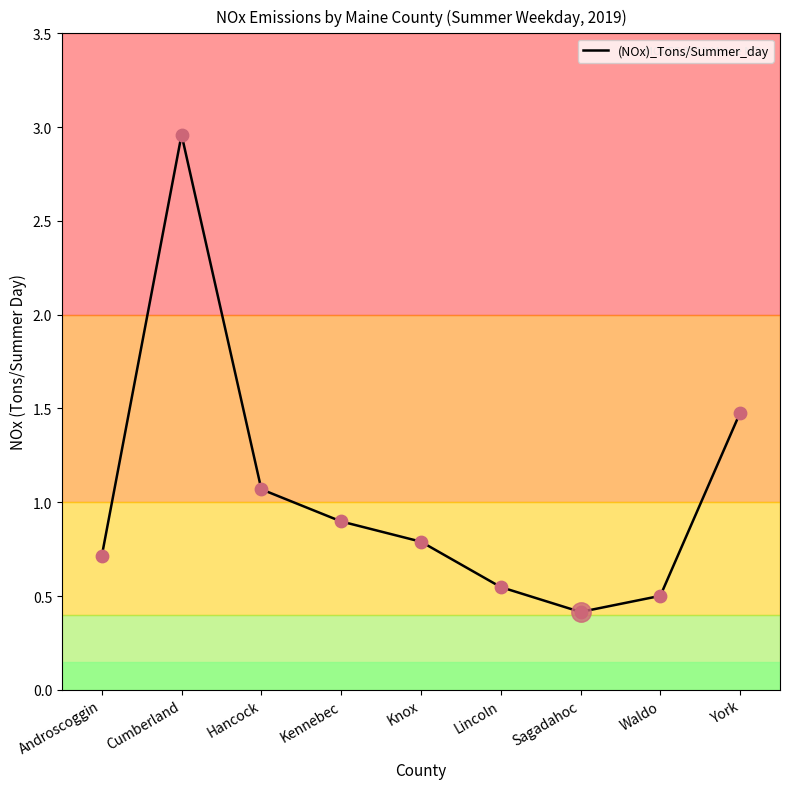

Which has a higher value, Androscoggin or Waldo?

Androscoggin